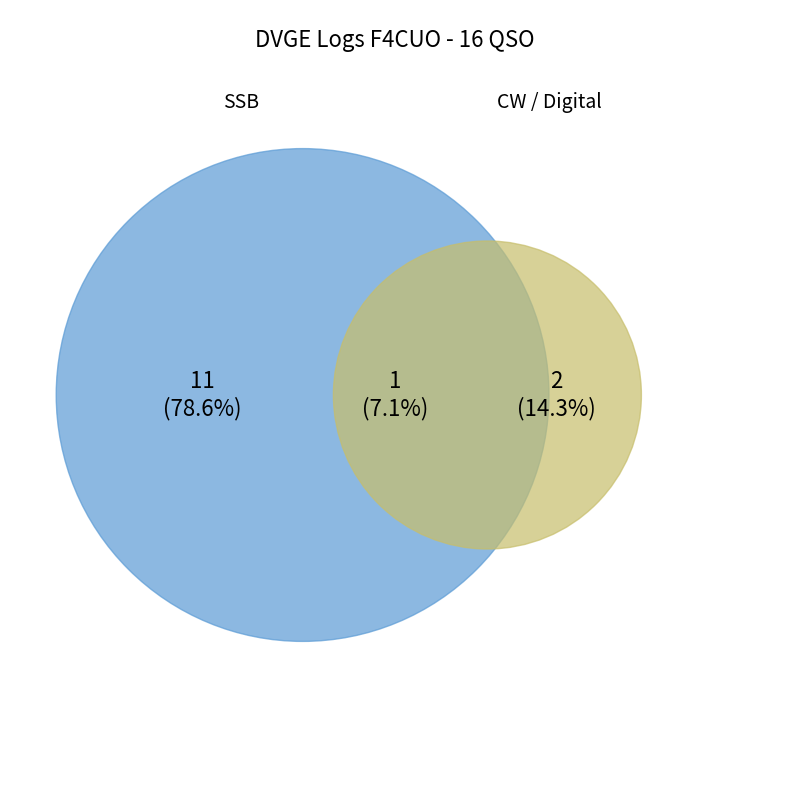

The VGIB-035 slice represents 1% of the pie. True or false?

False